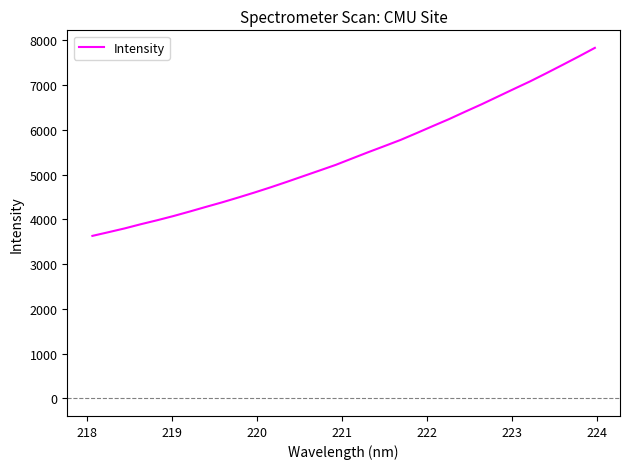

What is the smallest value displayed?

3633.2